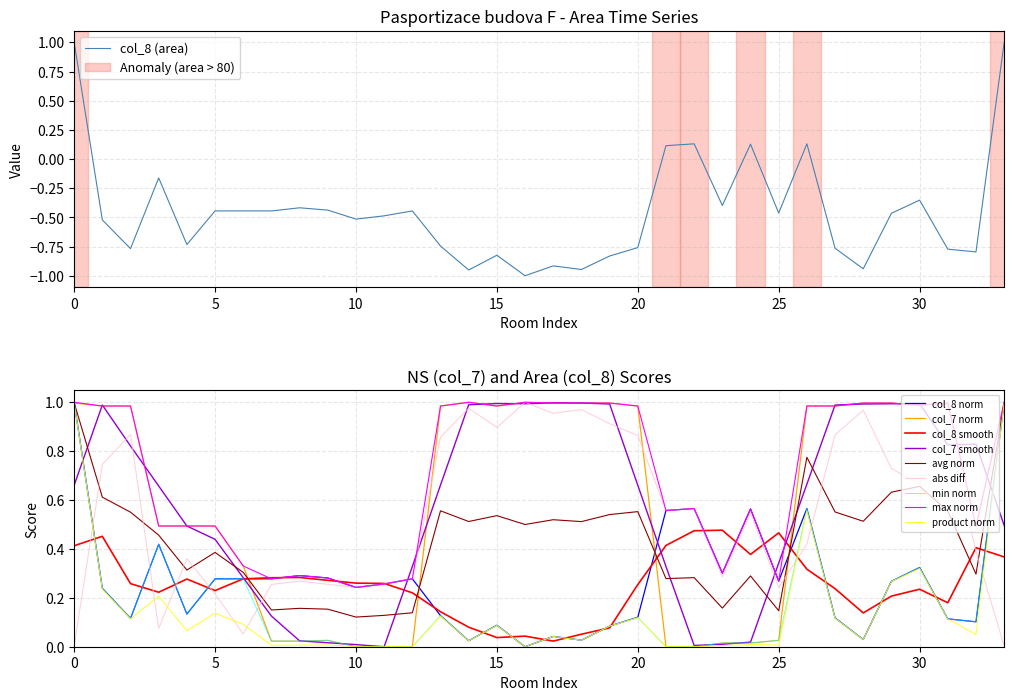

True or false: abs diff has a value of 0.1 at 5.

False